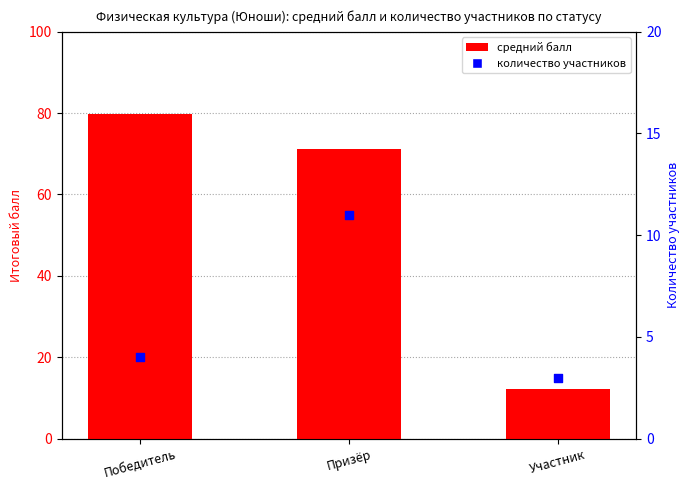

Which series reaches the minimum Y coordinate?

count